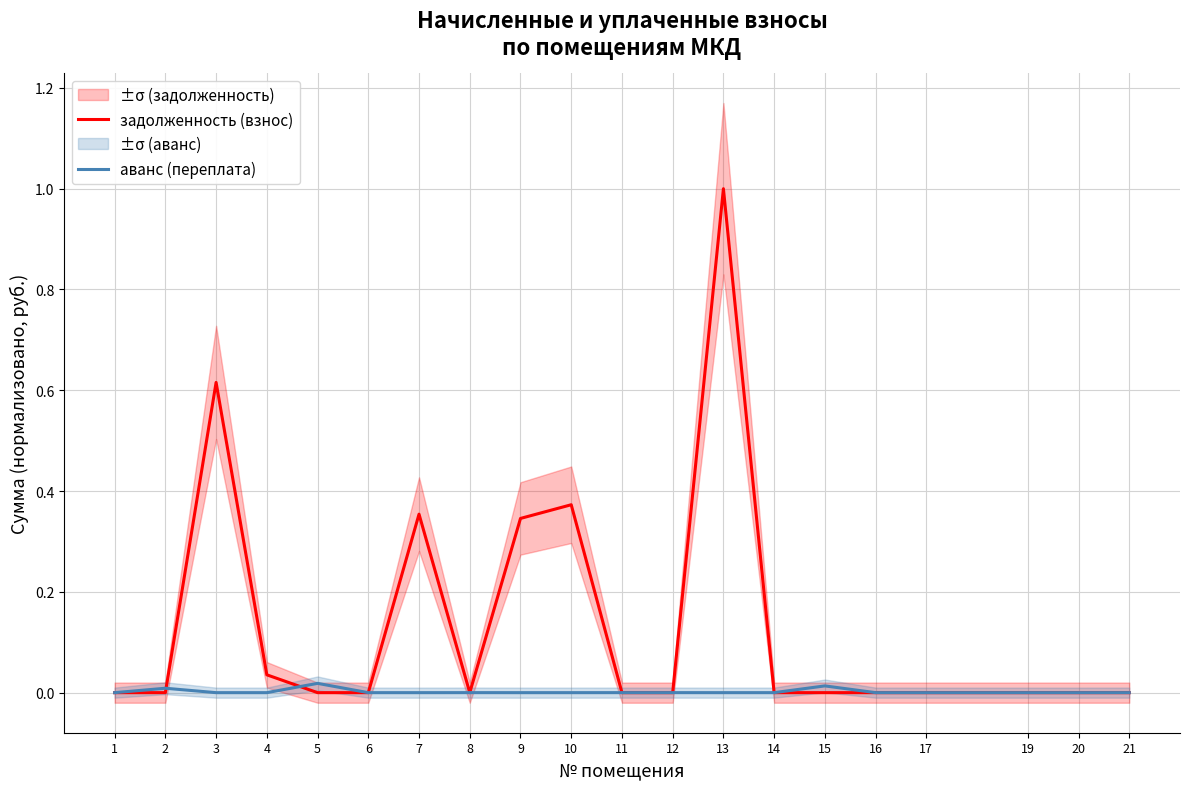

What are all the series names shown in the legend?

задолженность (взнос), аванс (переплата)